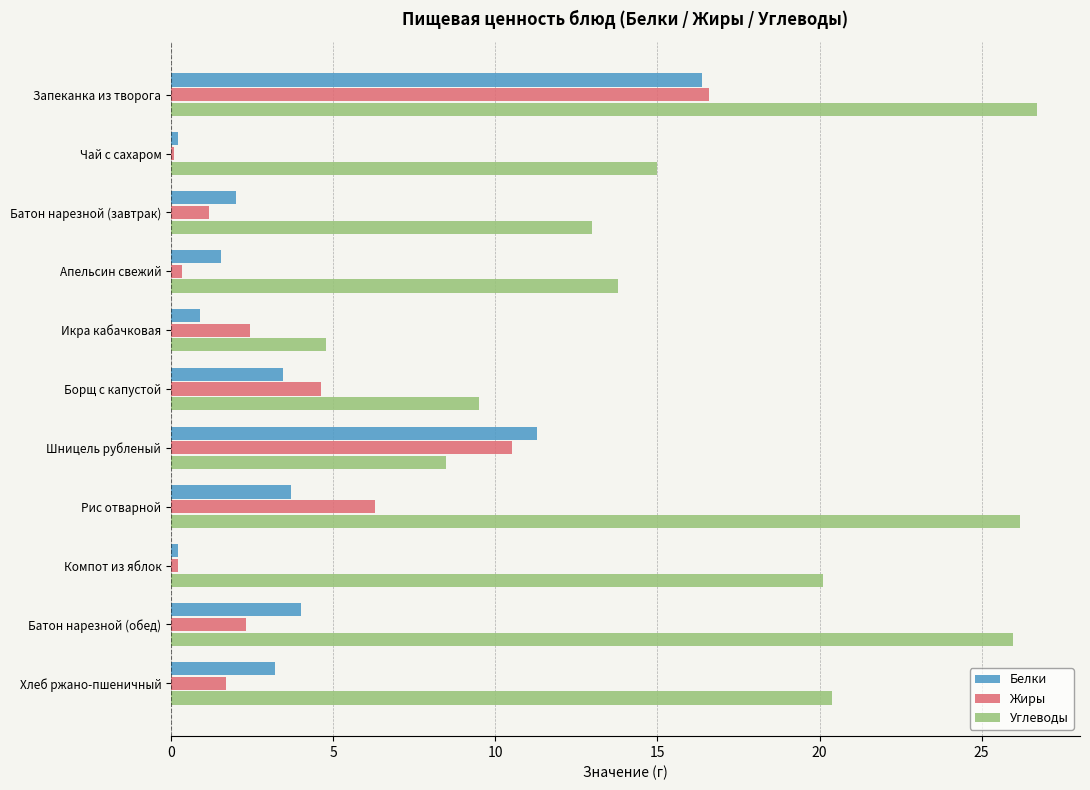

Where is Жиры nearest to the value 8?

Рис отварной